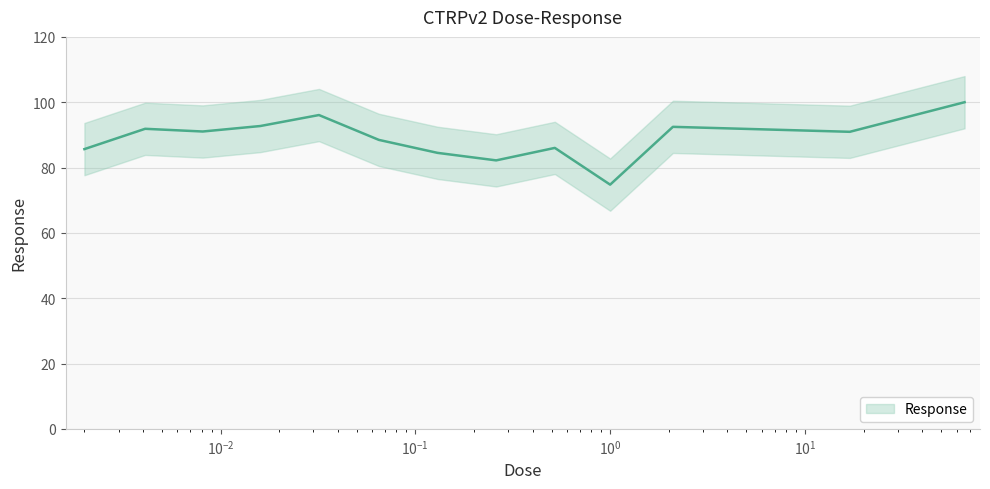

What is the label of the 7th point from the right?

0.13